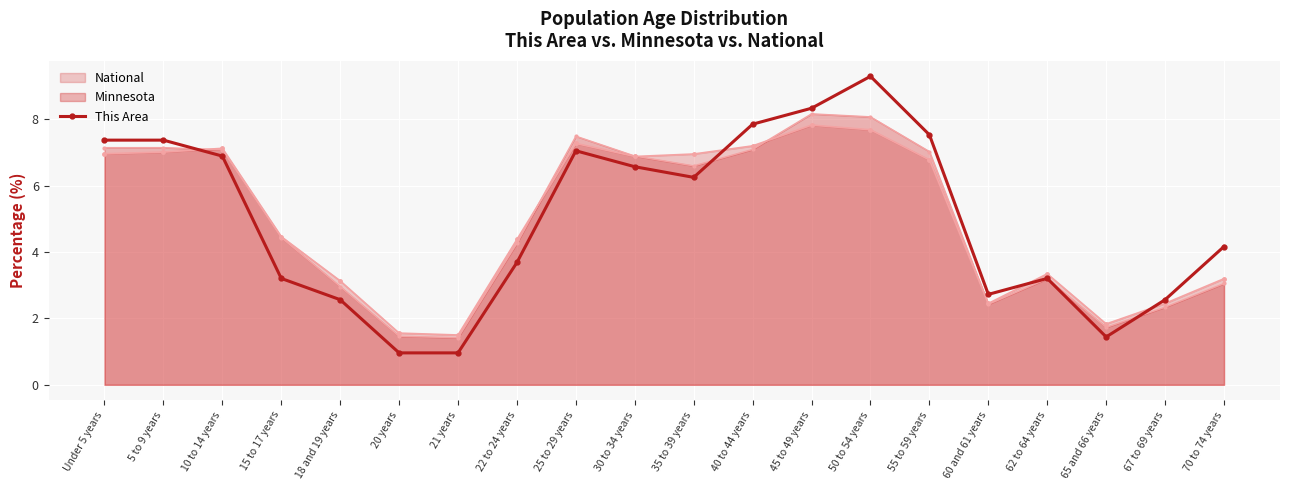

The chart shows a value of 7.9 at 40 to 44 years. True or false?

True